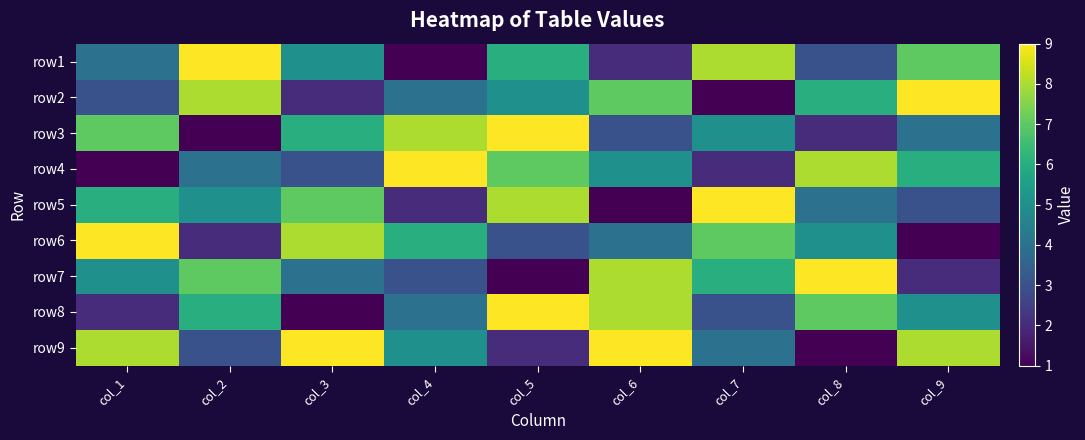

Between col_2 and col_1, which is larger?

col_2